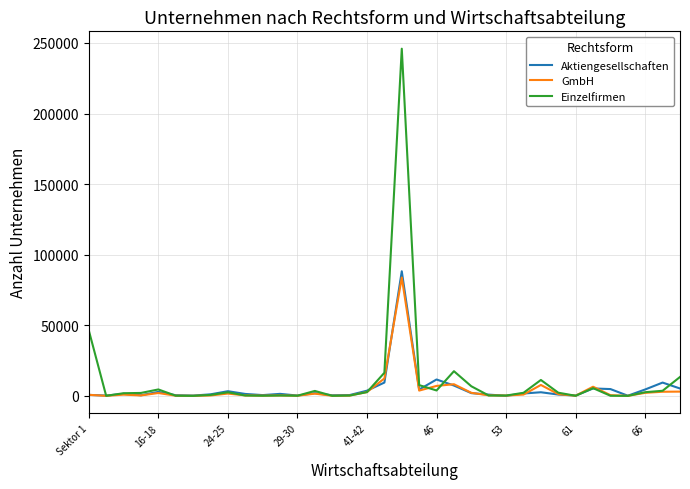

Which series has the largest range (max minus min)?

Einzelfirmen